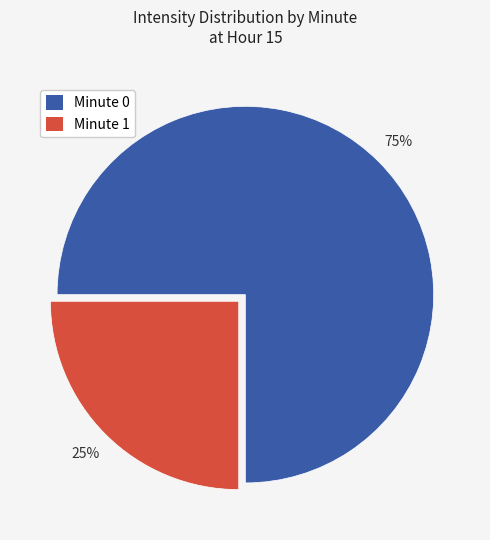

To the nearest percent, what is the average slice percentage?

50%